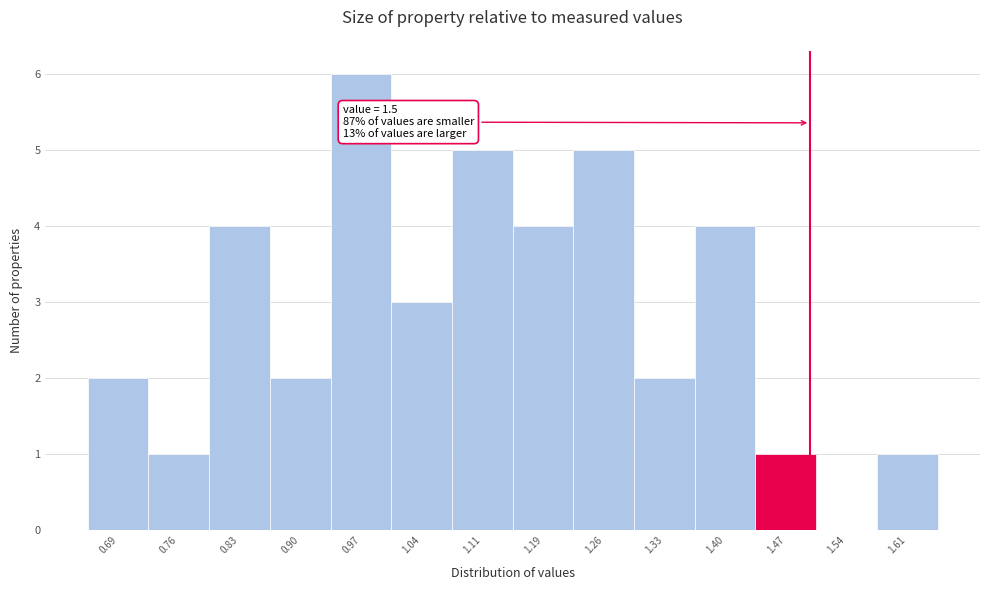

Which range on the x-axis has the tallest bar?

0.94 to 1.01